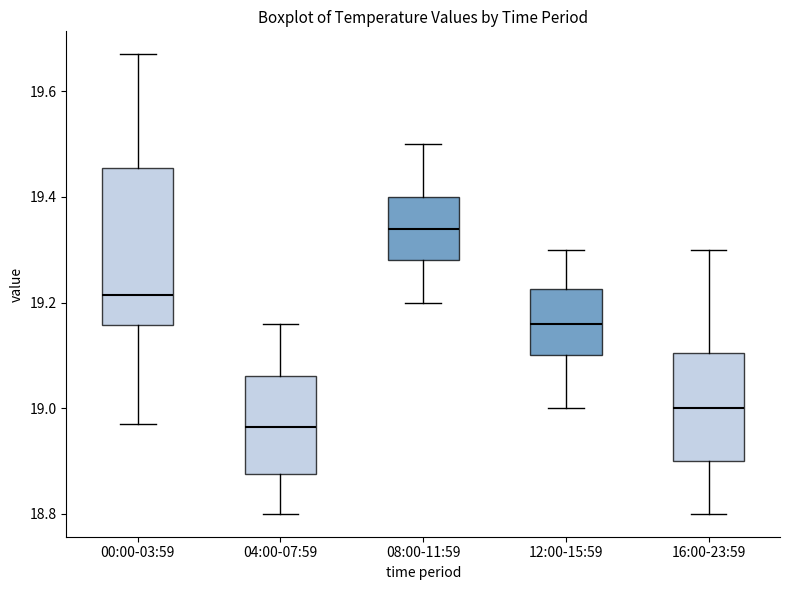

Comparing the boxes themselves (not the whiskers), which one is the tallest?

00:00-03:59